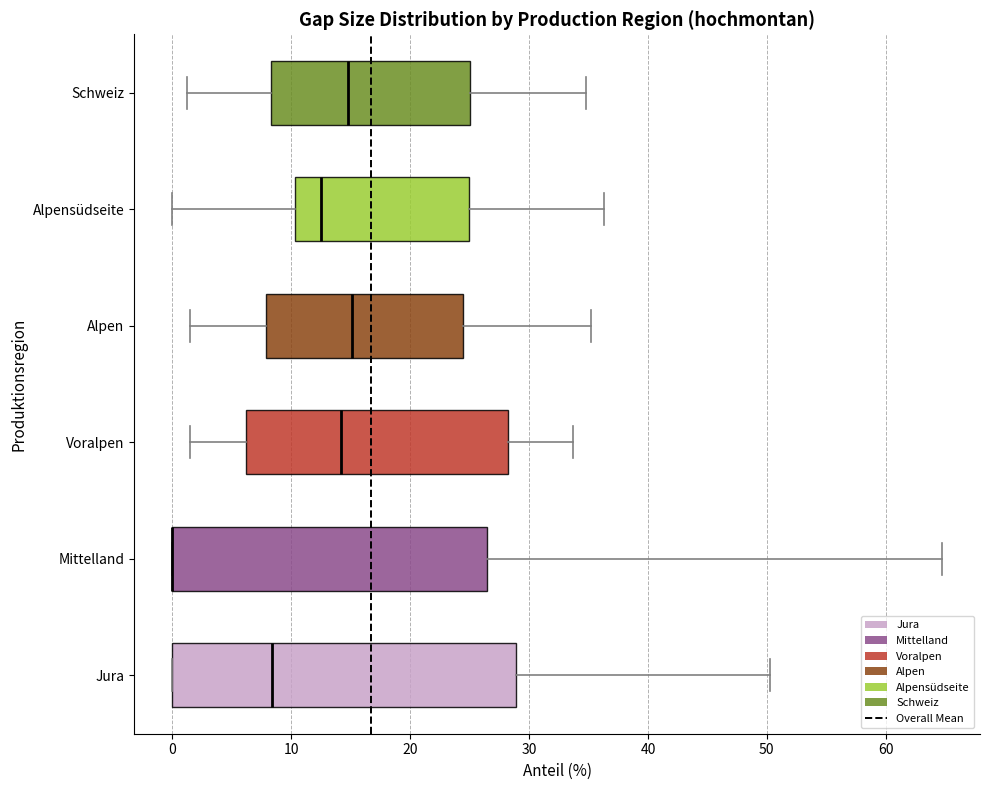

Reading bottom to top, read every box against the x-axis: the position of its median line, the range the box covers, and the ends of its whiskers. The values are not printed on the chart, so give them approximately, as read against the axis.

Jura: median 8, box 0 to 29, whiskers 0 to 50
Mittelland: median 0 (drawn on the box's left edge), box 0 to 26, whiskers 0 to 65
Voralpen: median 14, box 6 to 28, whiskers 2 to 34
Alpen: median 15, box 8 to 24, whiskers 2 to 35
Alpensüdseite: median 13, box 10 to 25, whiskers 0 to 36
Schweiz: median 15, box 8 to 25, whiskers 1 to 35